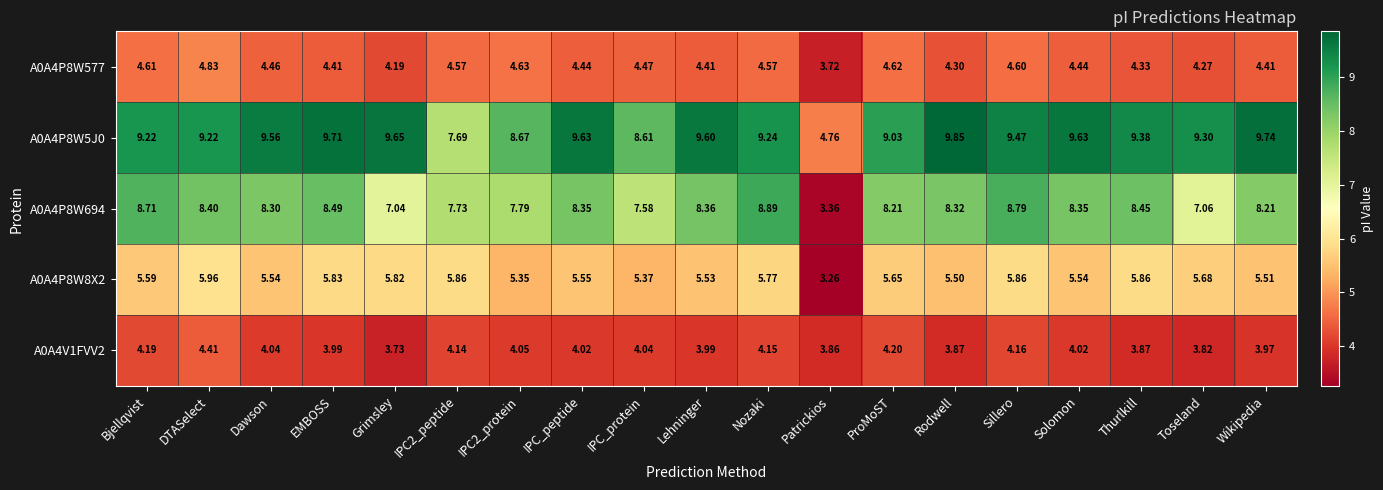

Which series has the largest total across all categories?

A0A4P8W5J0